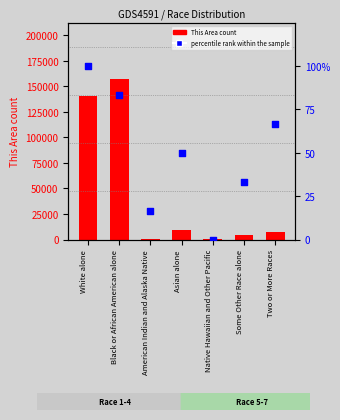

What are all the series names shown in the legend?

This Area (count), percentile rank within the sample